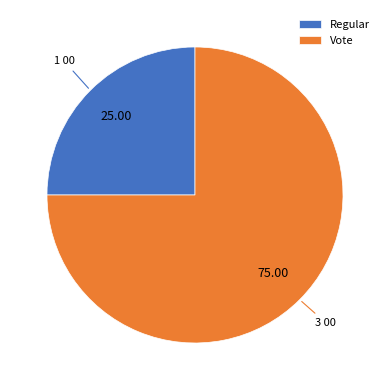

Is it true that Regular is 25% of the pie?

True